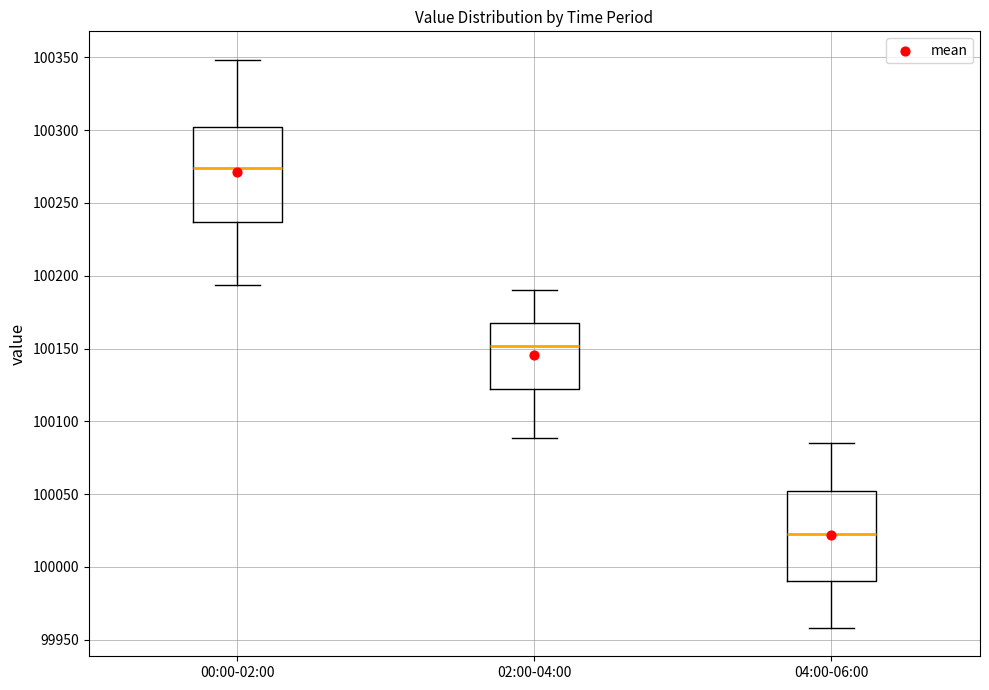

Reading left to right, transcribe this box plot: for each box, give where its median line is, the range the box spans, and where its two whiskers end, as read against the y-axis. The values are not printed on the chart, so give them approximately, as read against the axis.

00:00-02:00: median 100275, box 100235 to 100300, whiskers 100195 to 100350
02:00-04:00: median 100150, box 100120 to 100170, whiskers 100090 to 100190
04:00-06:00: median 100025, box 99990 to 100050, whiskers 99960 to 100085